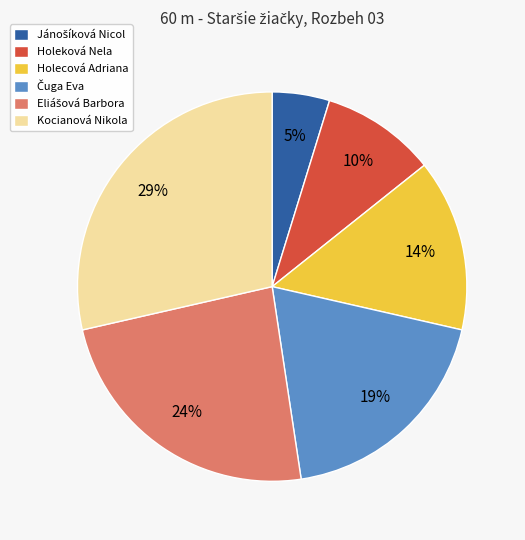

How many segments does this pie chart have?

6